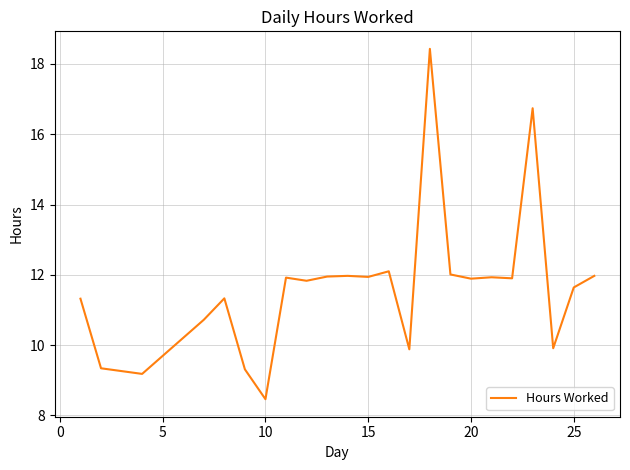

What is the minimum value shown in the chart?

8.5